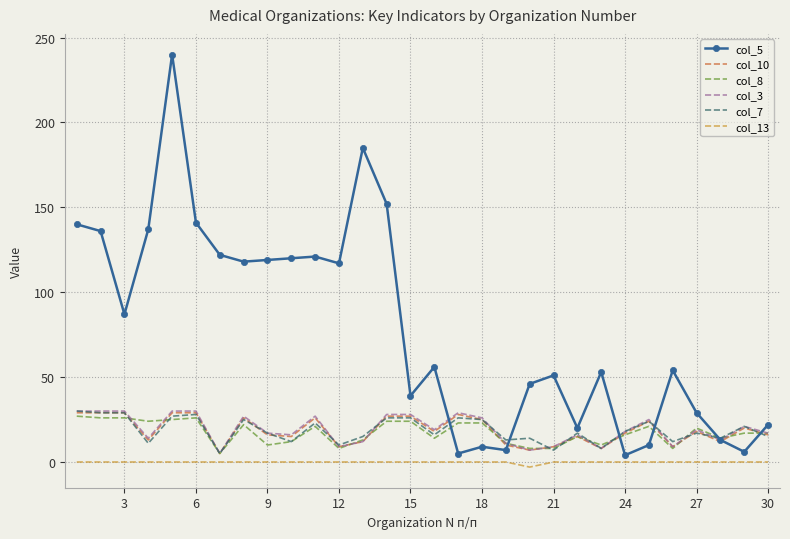

Which series has the largest total across all categories?

col_5